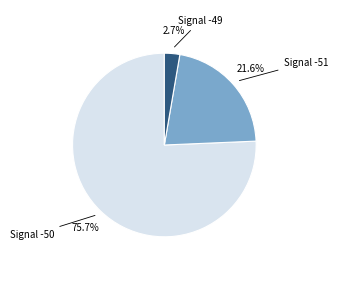

How many segments does this pie chart have?

3